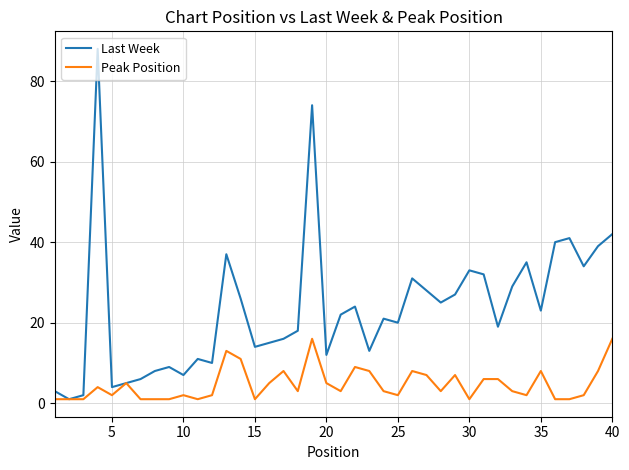

List the series in order of their peak value, lowest first.

Peak Position, Last Week